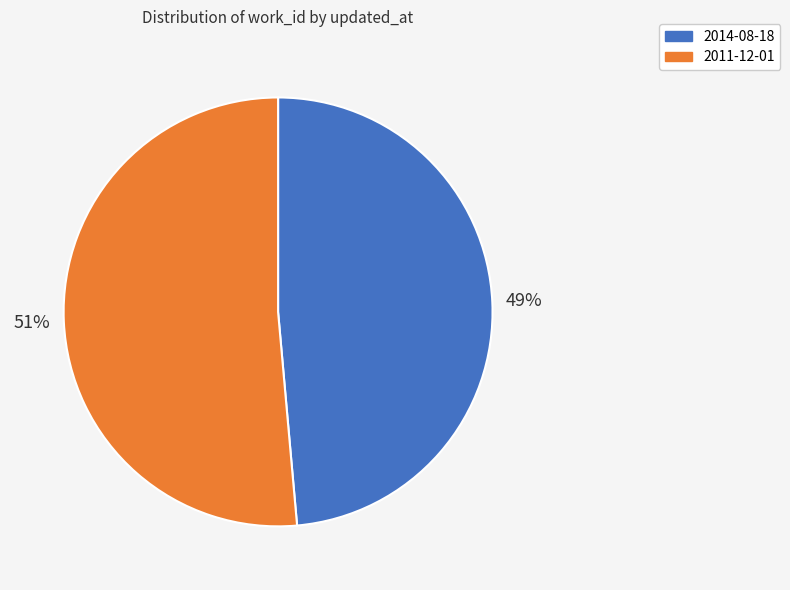

Do 2011-12-01 and 2014-08-18 together represent more than half of the pie?

Yes